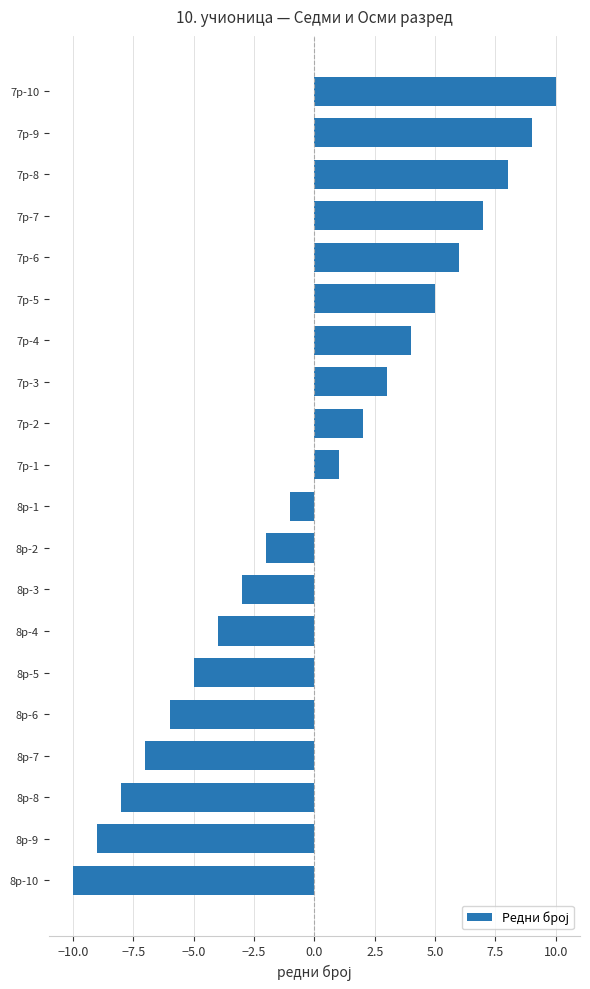

Between 7р-5 and 8р-5, which is larger?

7р-5